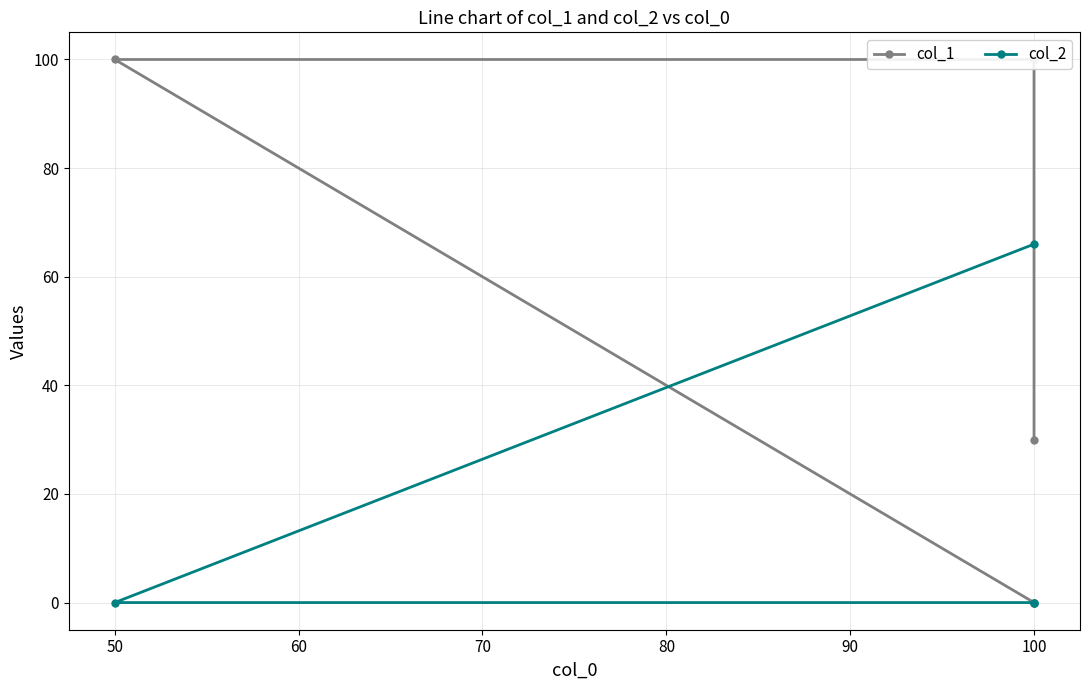

After their last crossing, which series has the higher values: col_2 or col_1?

col_2